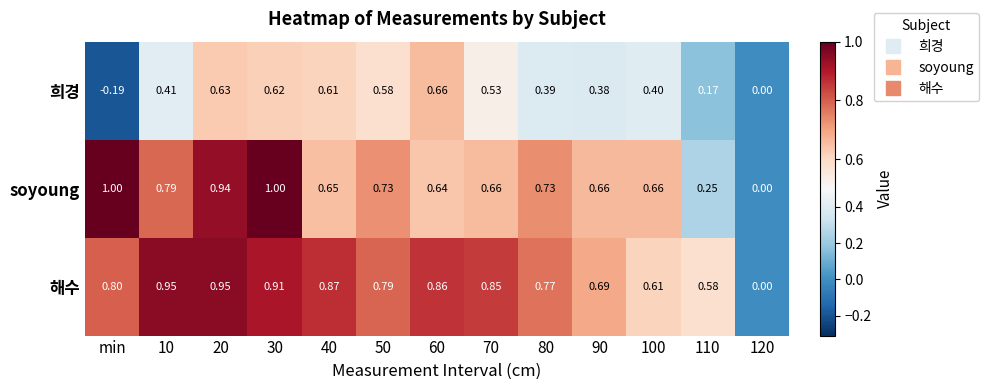

How many series are shown in this chart?

3